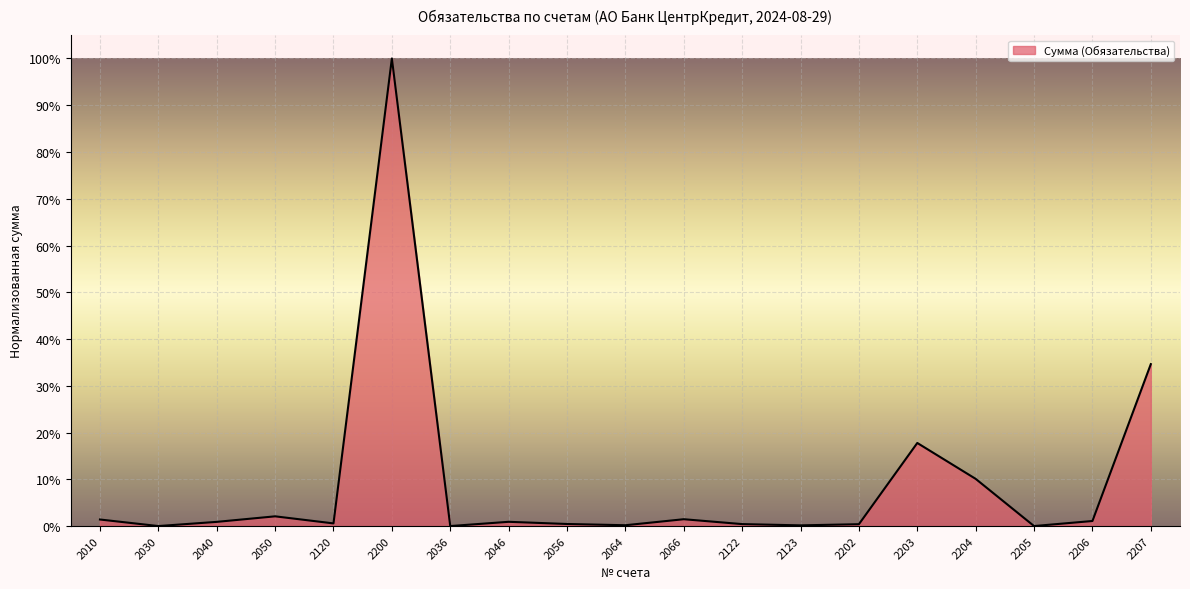

The chart shows a value of 0.0 at 2120. True or false?

False